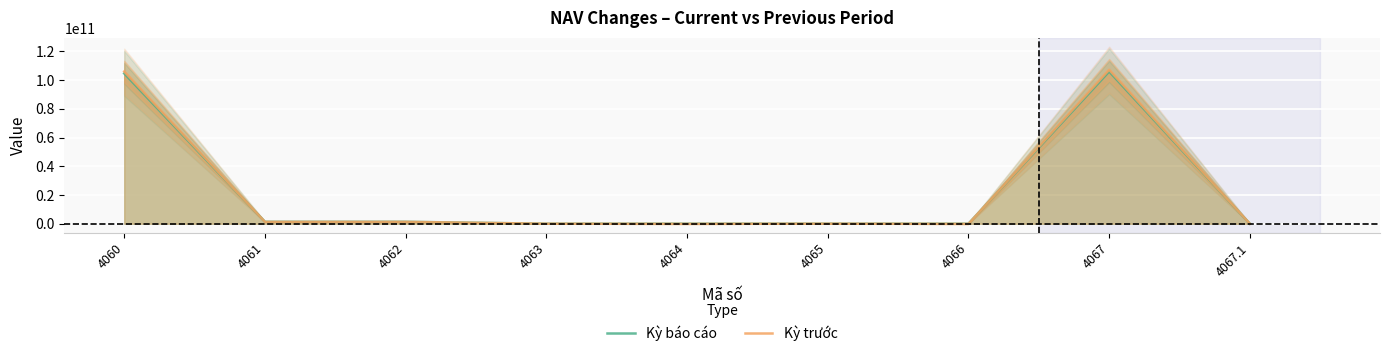

Is the value of Kỳ trước at 4061 greater than the value of Kỳ báo cáo at 4066?

Yes